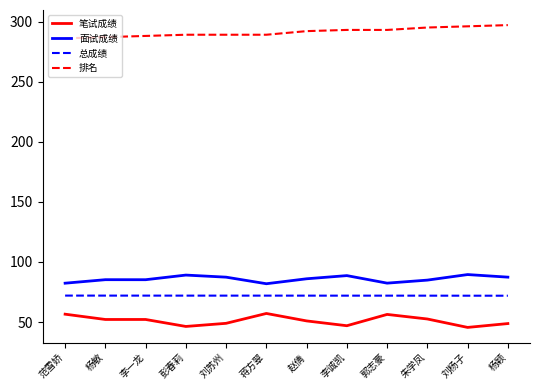

What is the lowest value of the 面试成绩 series?

81.9